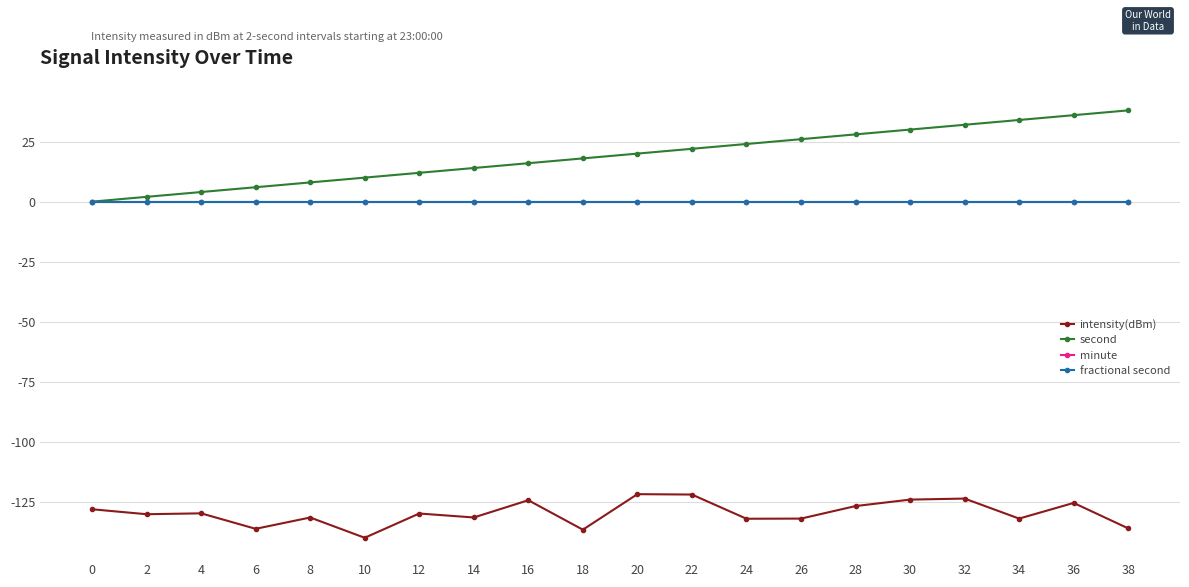

What is the lowest value of the intensity(dBm) series?

-139.9